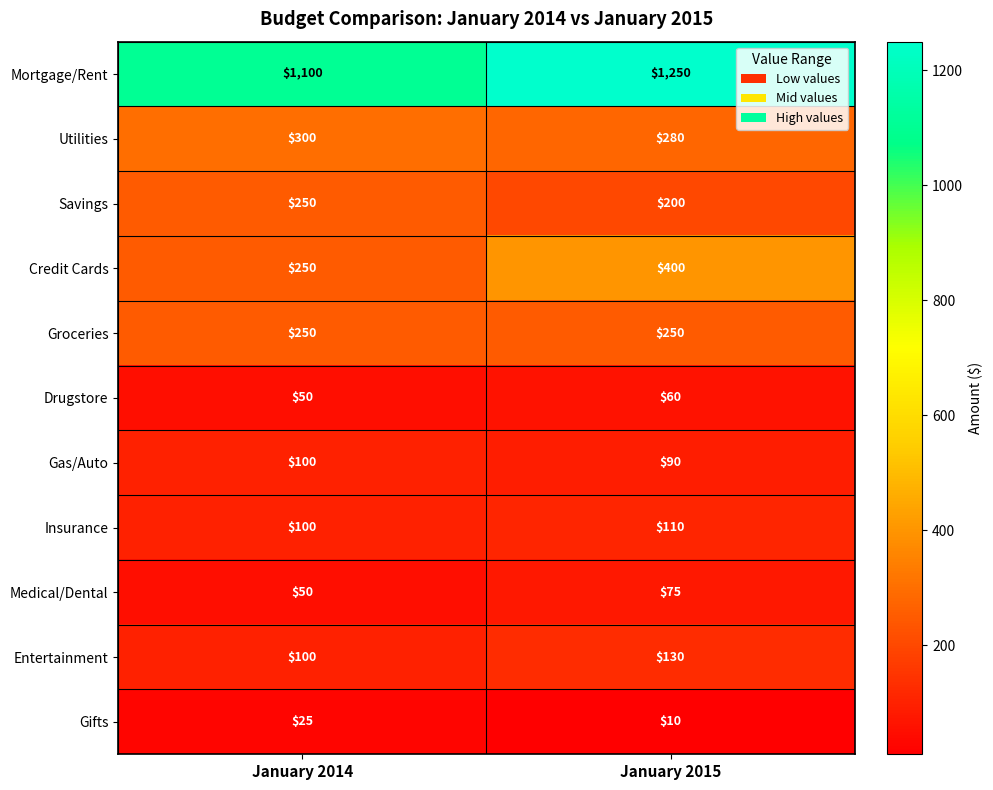

The Groceries series shows 145 at January 2015. True or false?

False